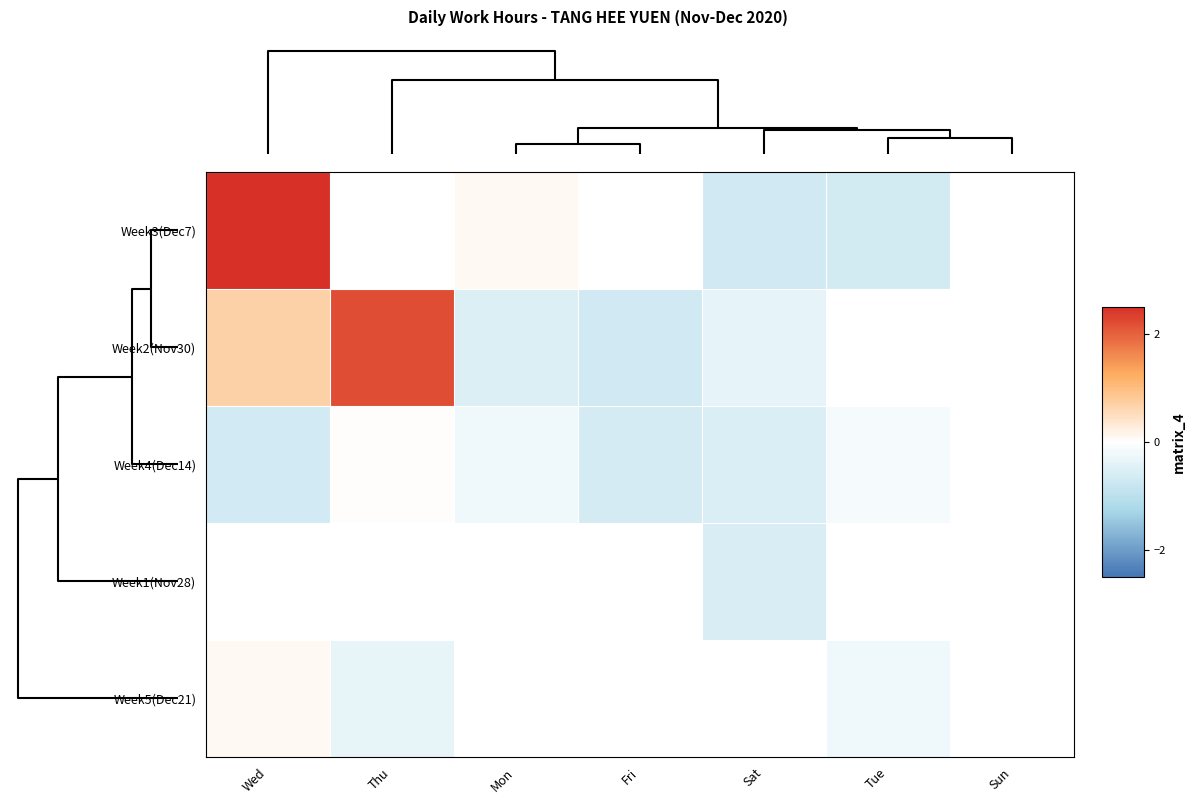

What is the maximum value shown in the chart?

3.2